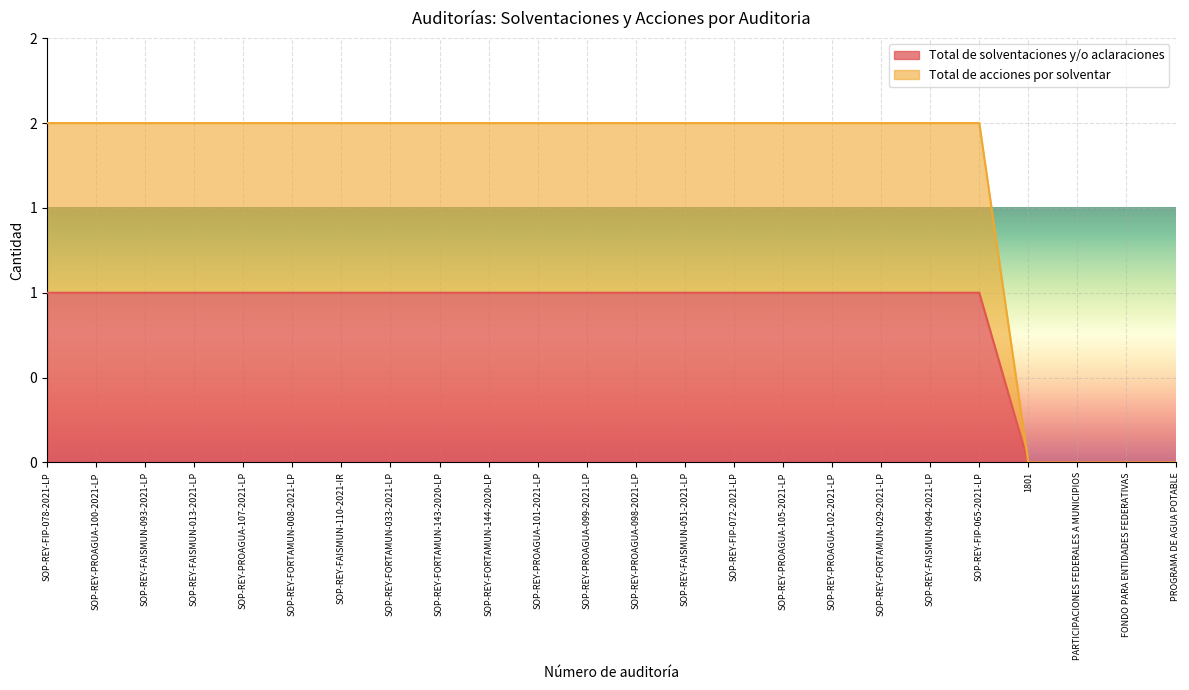

At SOP-REY-FAISMUN-110-2021-IR, list the series in order from largest to smallest.

Total de acciones por solventar, Total de solventaciones y/o aclaraciones